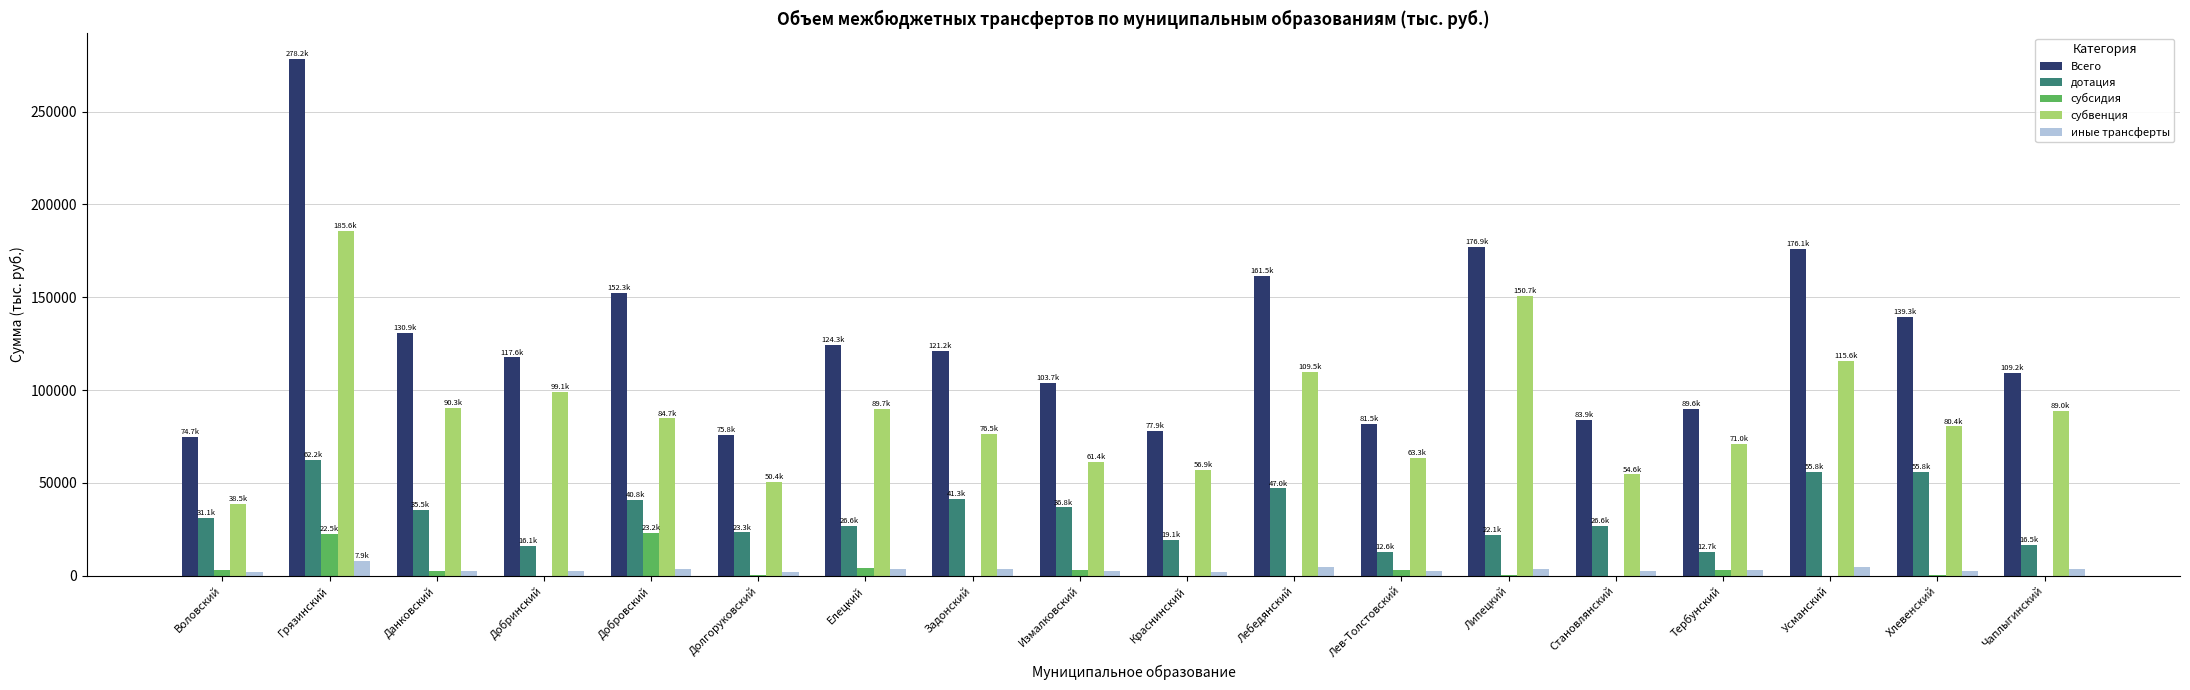

How many data points does each series have?

18